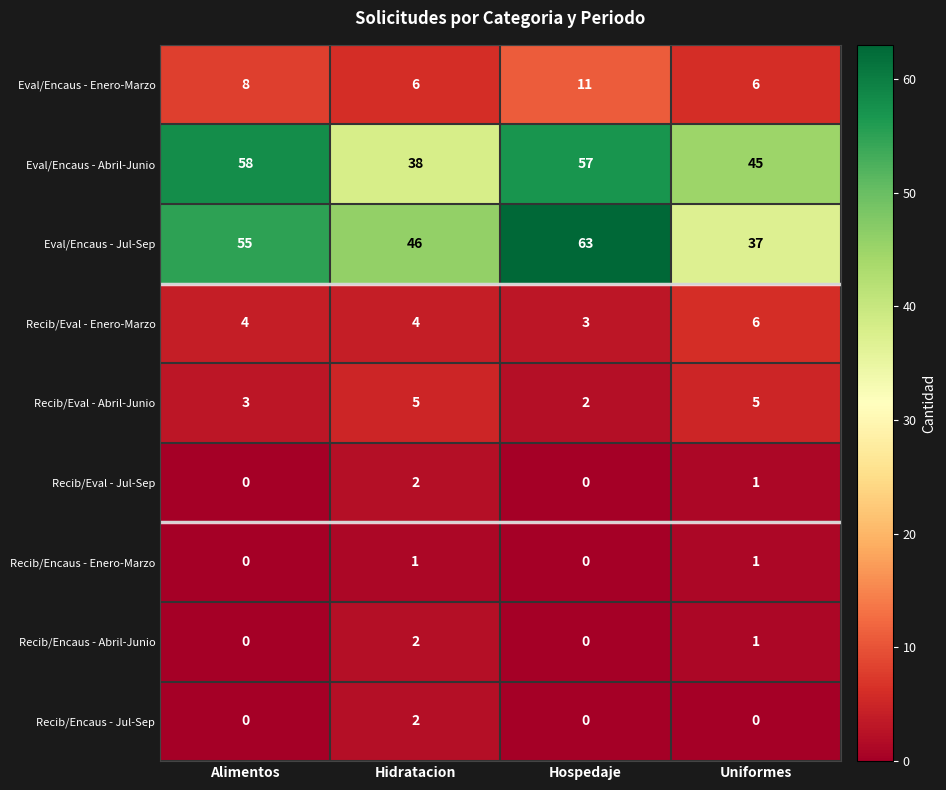

True or false: Recib/Eval - Abril-Junio has a value of 2 at Alimentos.

False